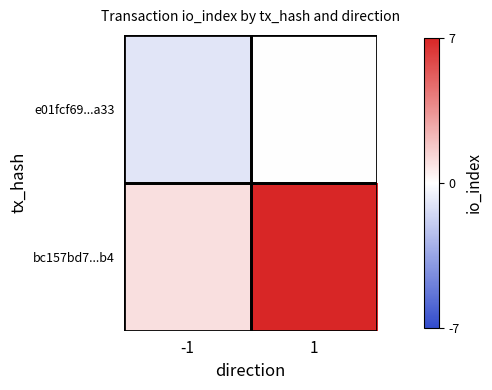

At how many categories does at least one series exceed 4?

1